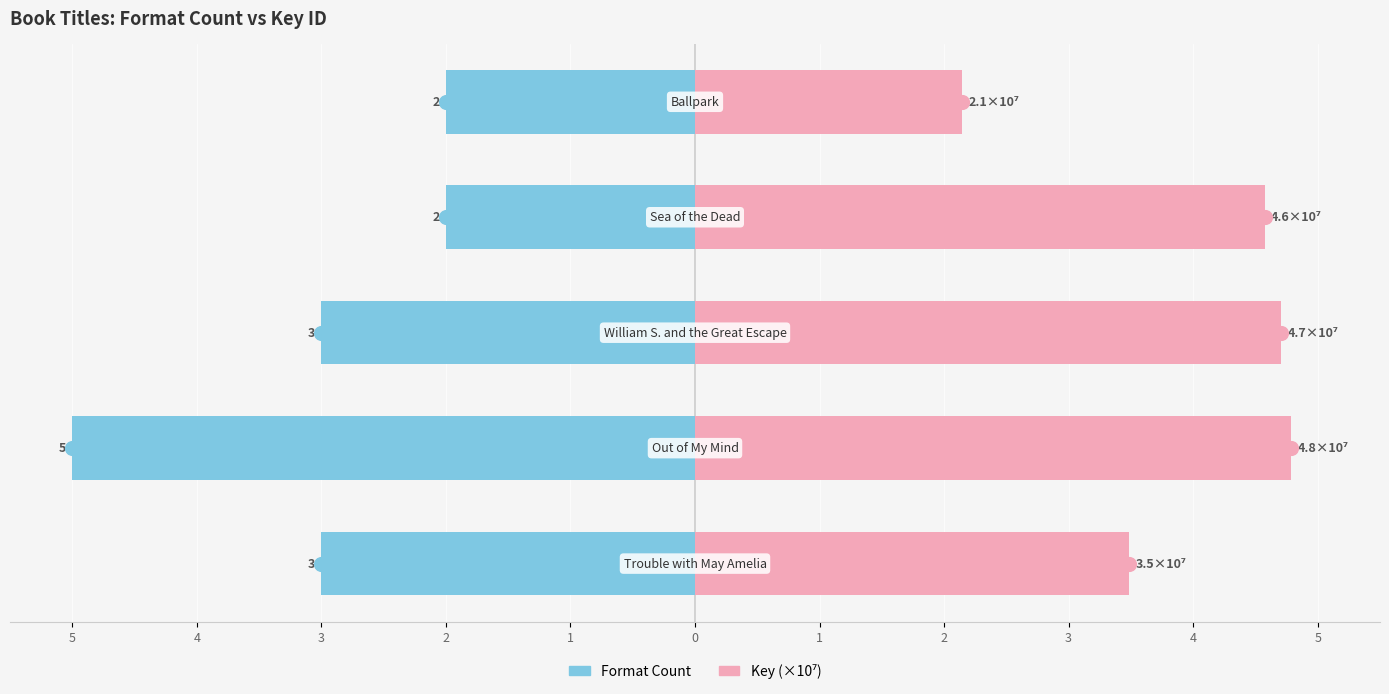

What is the value of the Format Count bar at the 1st from the left?

-3.0